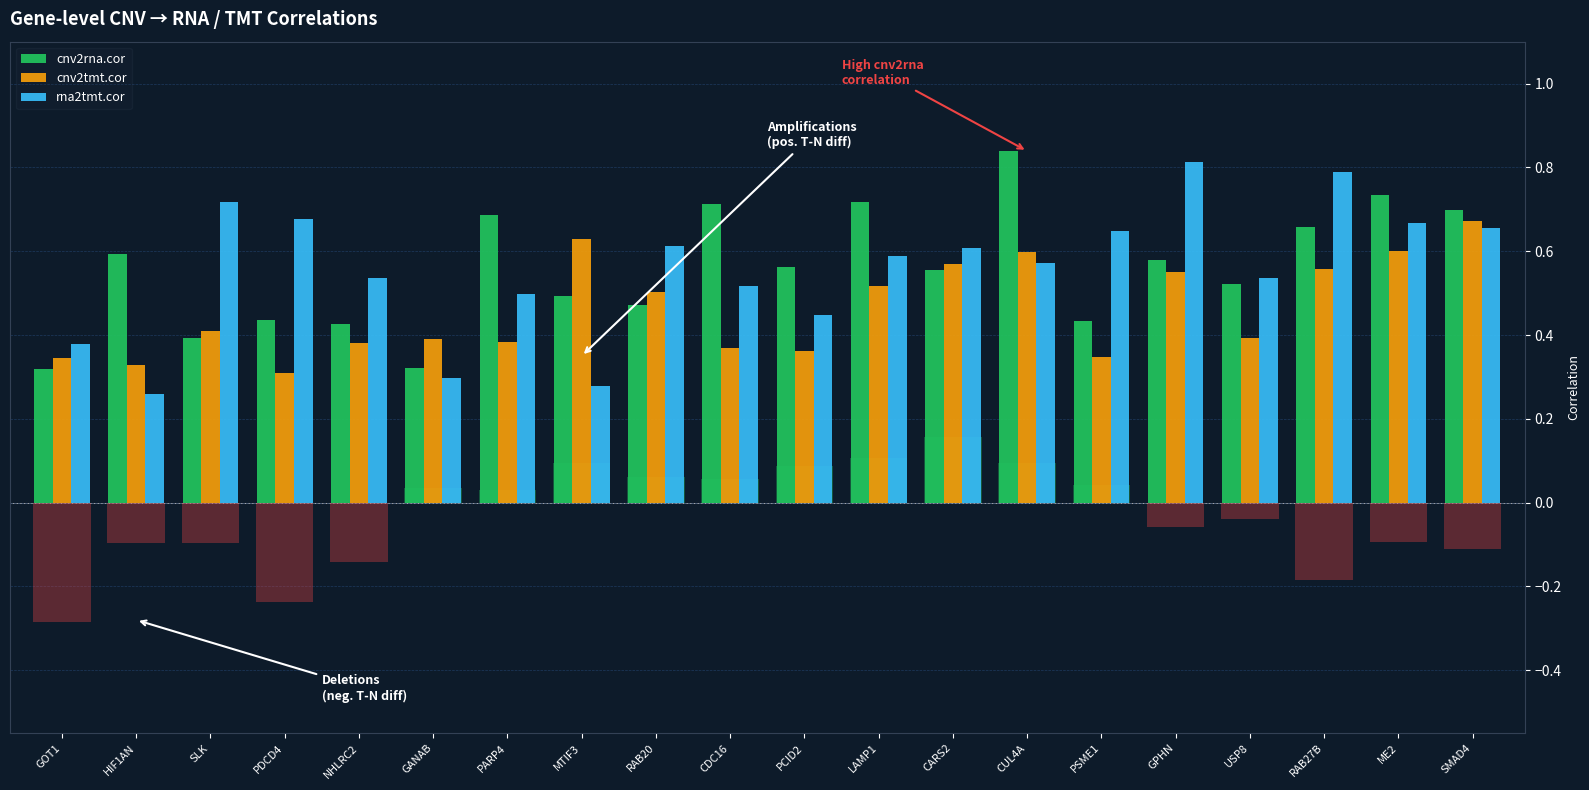

What is the total value across all series at LAMP1?

1.8